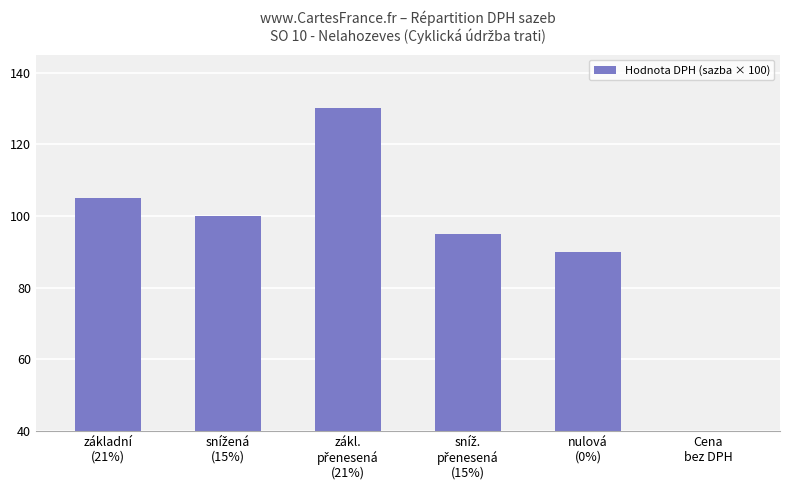

What is the label of the 3rd bar from the left?

zákl.
přenesená
(21%)